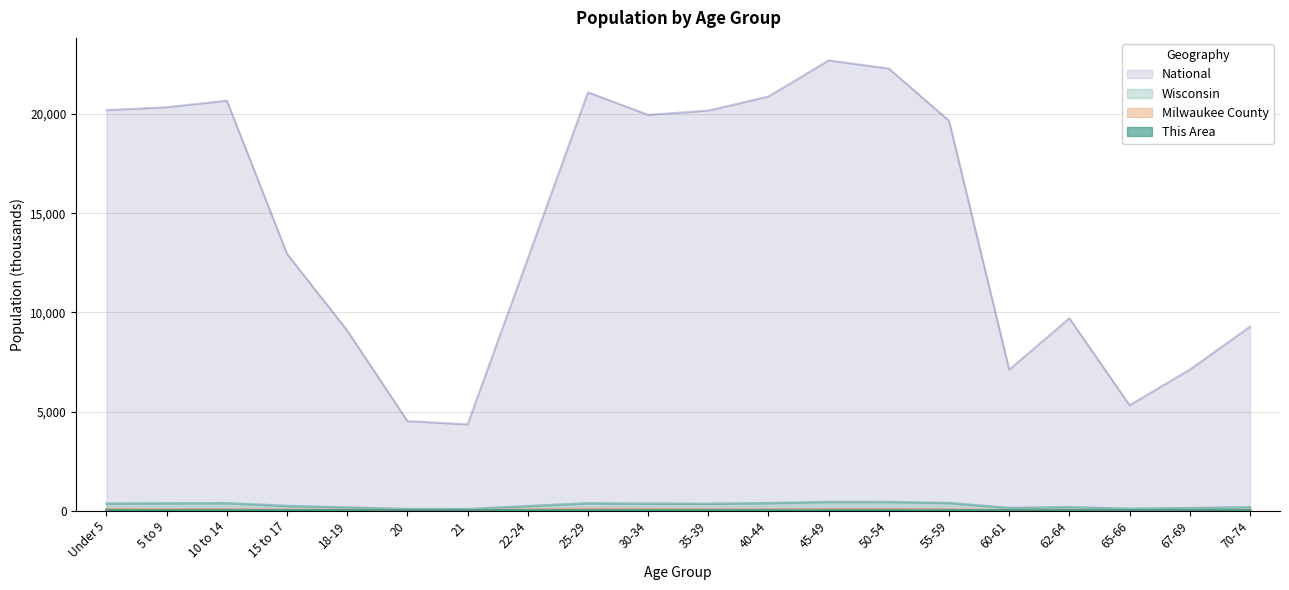

Between 30-34 and 35-39, which is larger?

35-39